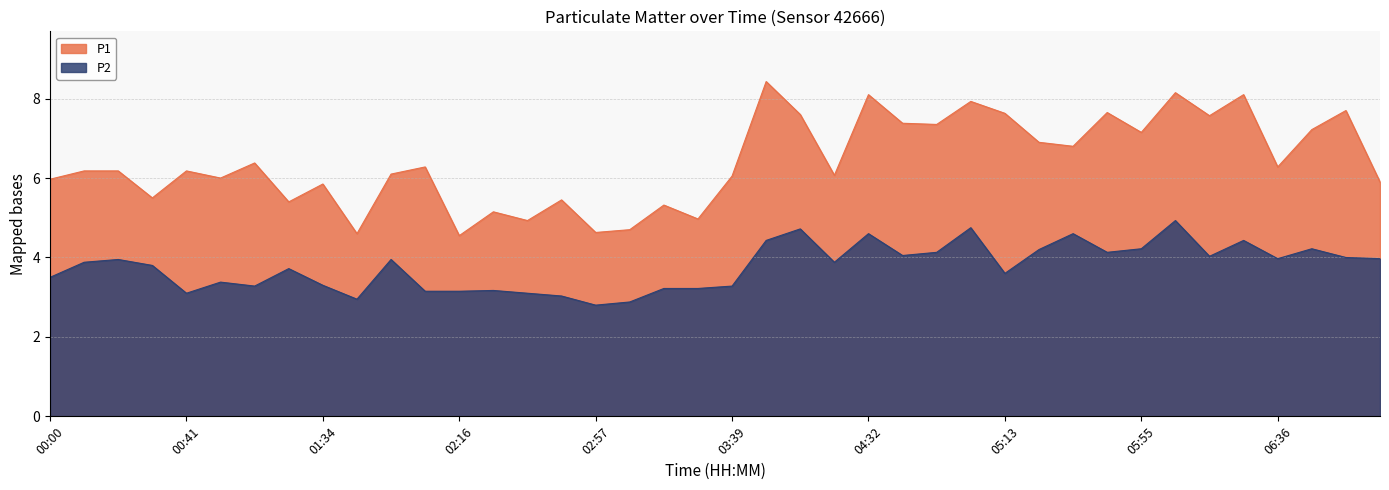

Reading right to left, extract all data points from this chart.

P1: 5.9	7.7	7.2	6.3	8.1	7.6	8.2	7.2	7.7	6.8	6.9	7.6	7.9	7.3	7.4	8.1	6.1	7.6	8.4	6.0	5.0	5.3	4.7	4.6	5.5	4.9	5.2	4.5	6.3	6.1	4.6	5.8	5.4	6.4	6.0	6.2	5.5	6.2	6.2	6.0
P2: 4.0	4.0	4.2	4.0	4.4	4.0	4.9	4.2	4.1	4.6	4.2	3.6	4.8	4.1	4.0	4.6	3.9	4.7	4.4	3.3	3.2	3.2	2.9	2.8	3.0	3.1	3.2	3.1	3.1	4.0	3.0	3.3	3.7	3.3	3.4	3.1	3.8	4.0	3.9	3.5